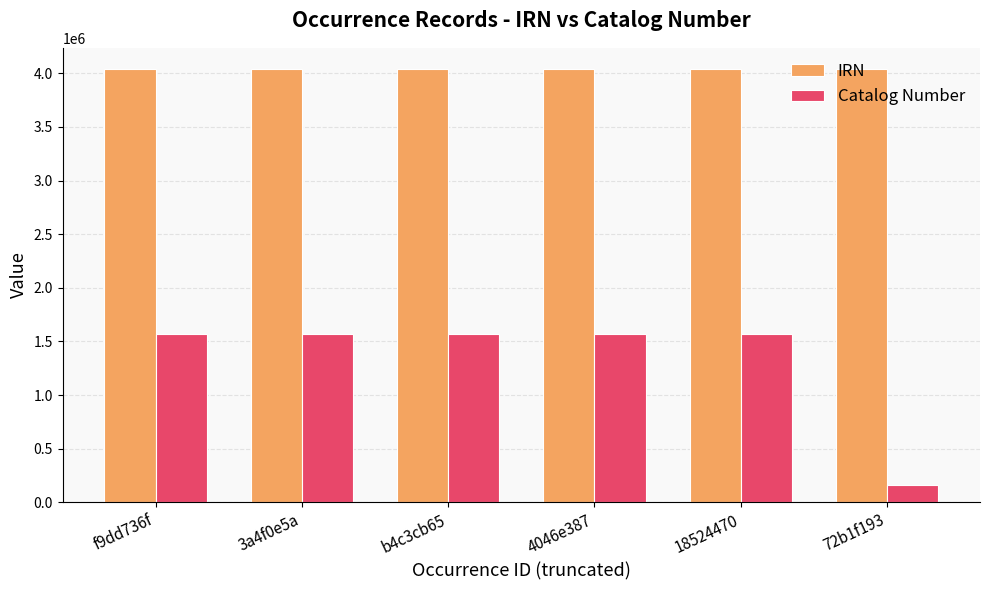

What value does the IRN series have at 3a4f0e5a?

4035949